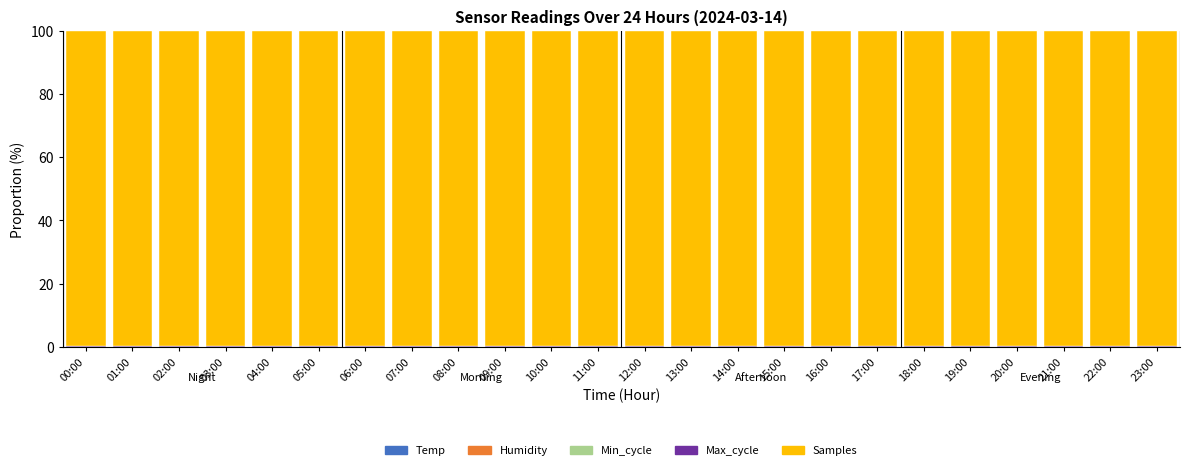

Are the bars horizontal?

No